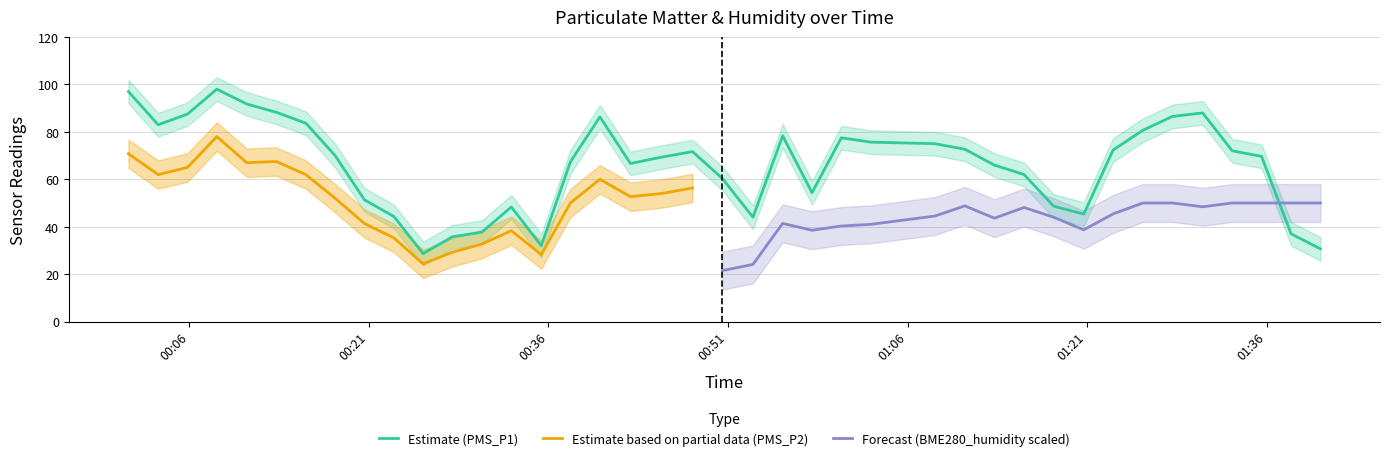

What is the greatest value displayed?

100.0